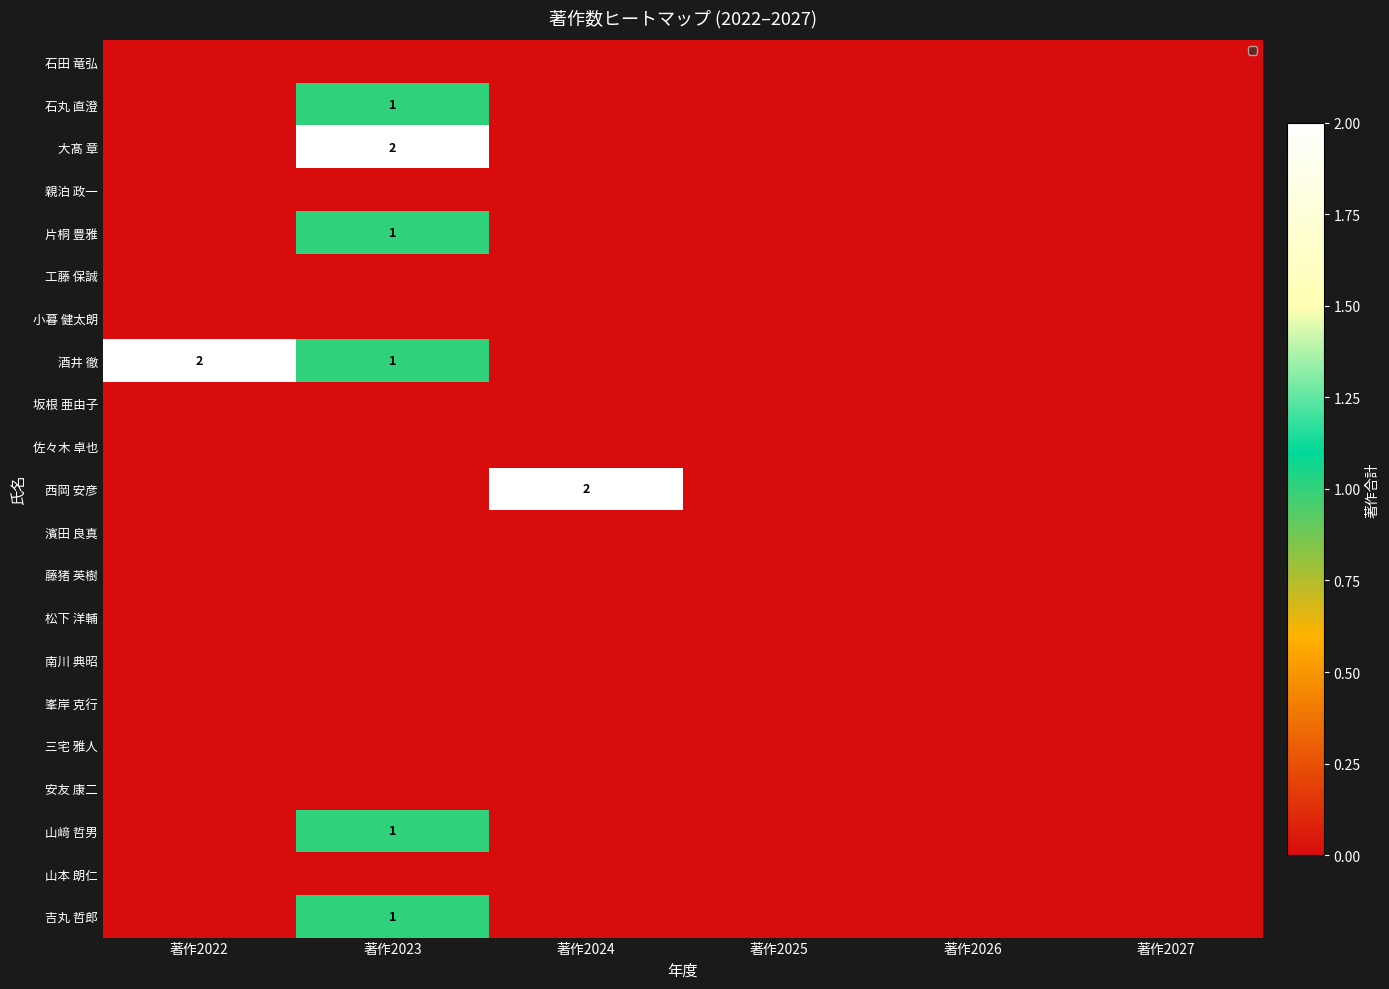

Is it true that 工藤 保誠 equals 0 at 著作2023?

True